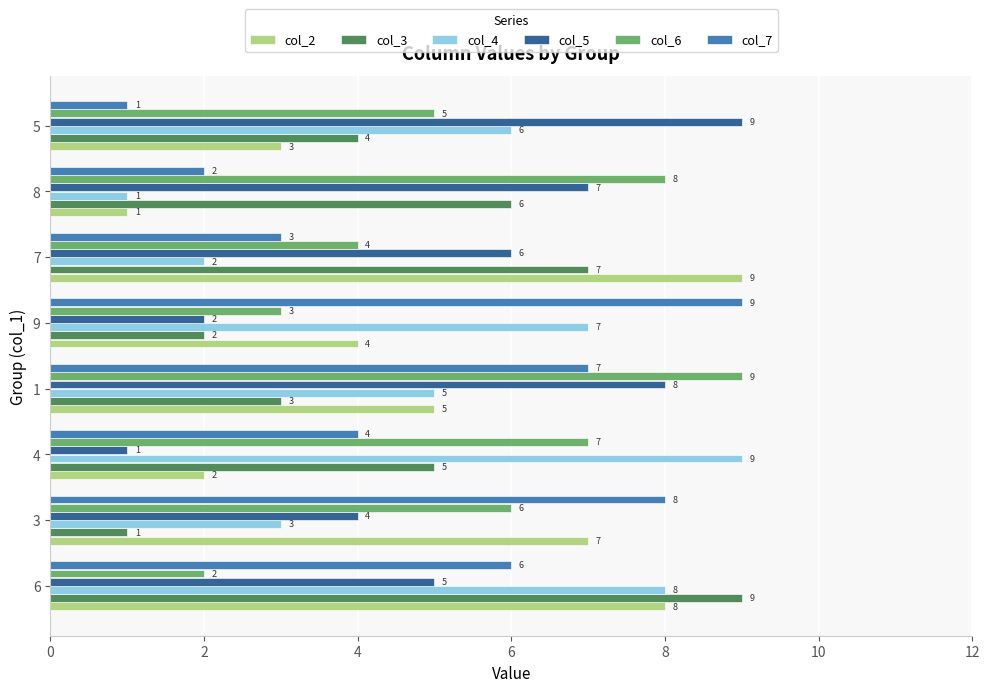

What is the total value across all series at 6?

38